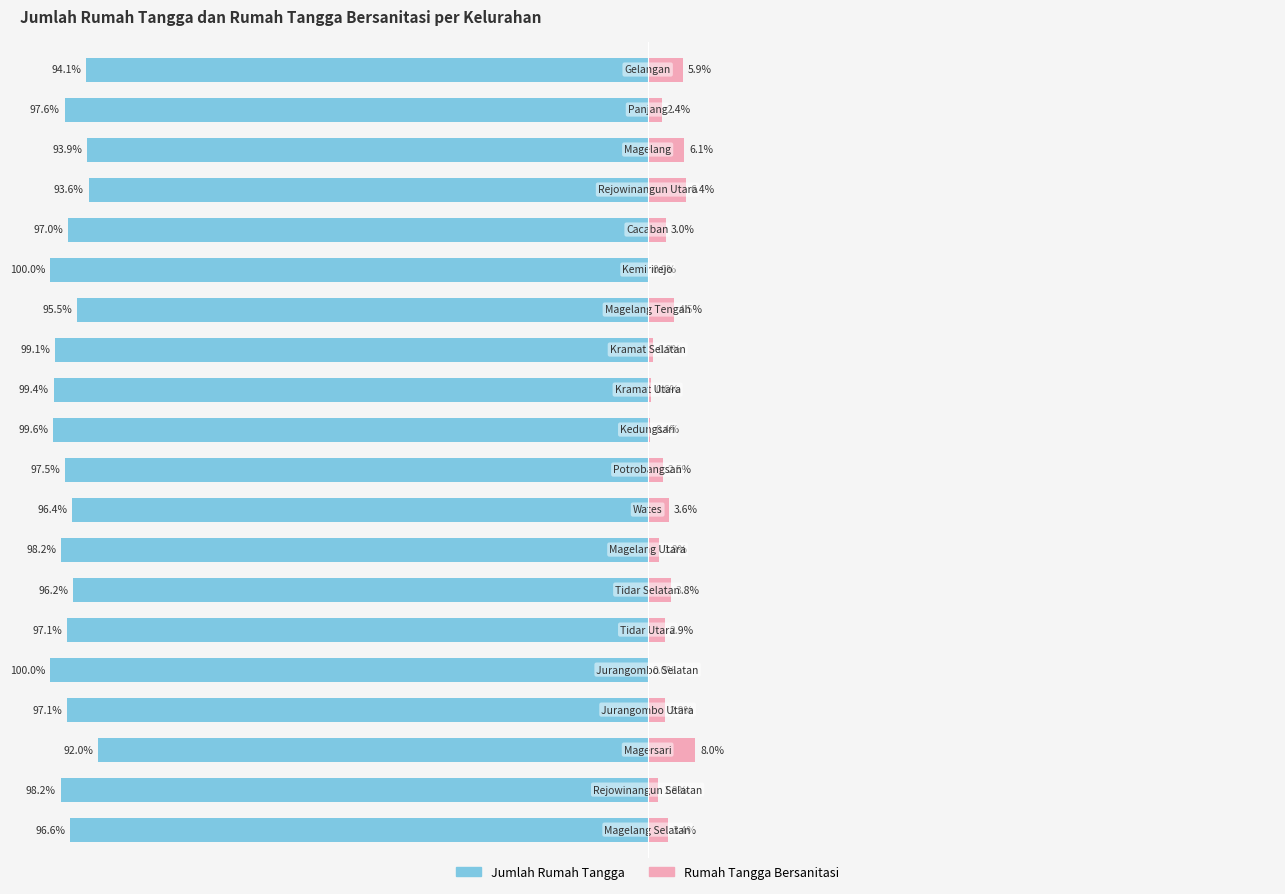

True or false: Jumlah Rumah Tangga has a value of -64.8 at 0.

False